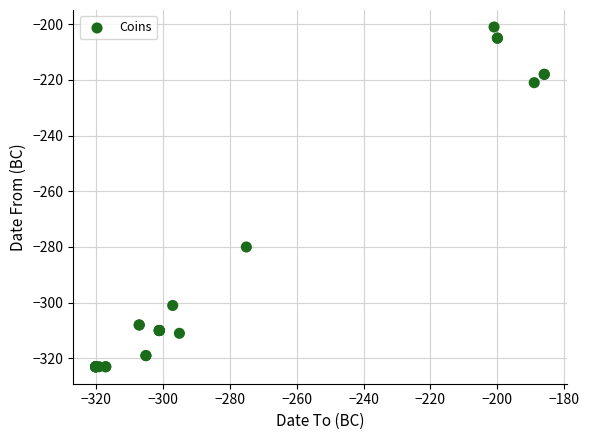

What Y value in the scatter plot is closest to -262?

-280